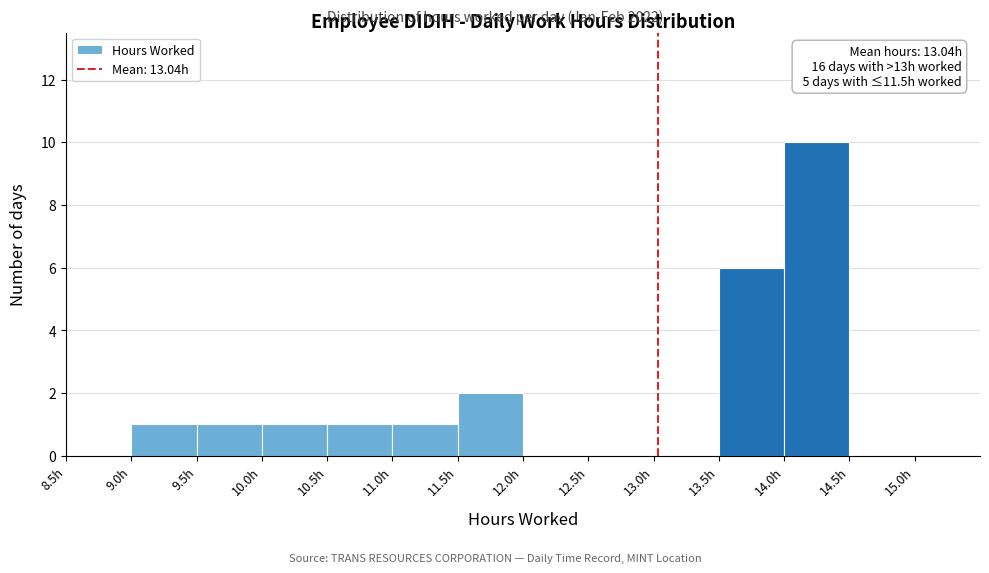

Over which range of the x-axis is the bar tallest?

14.0 to 14.5